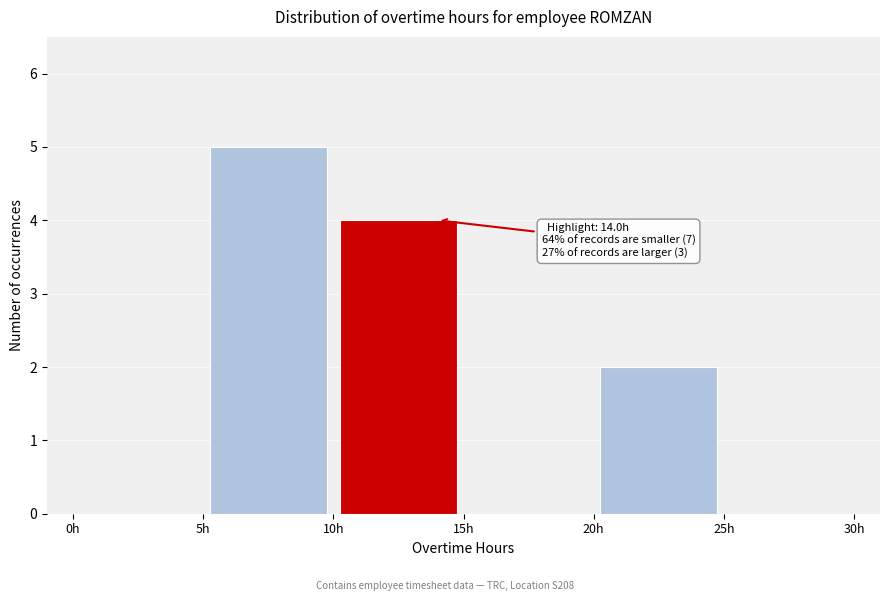

Which range on the x-axis has the tallest bar?

5 to 10